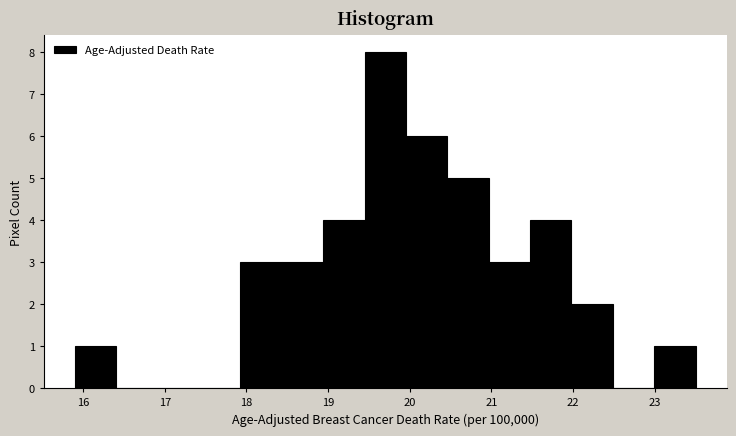

Reading left to right, transcribe this chart: for each bar, give the range it covers on the x-axis and its height. Neither the bar edges nor the heights are printed on the chart, so give them approximately, as read against the axes.

15.9 to 16.4: 1
16.4 to 16.9: 0
16.9 to 17.4: 0
17.4 to 17.9: 0
17.9 to 18.4: 3
18.4 to 18.9: 3
18.9 to 19.4: 4
19.4 to 20.0: 8
20.0 to 20.5: 6
20.5 to 21.0: 5
21.0 to 21.5: 3
21.5 to 22.0: 4
22.0 to 22.5: 2
22.5 to 23.0: 0
23.0 to 23.5: 1